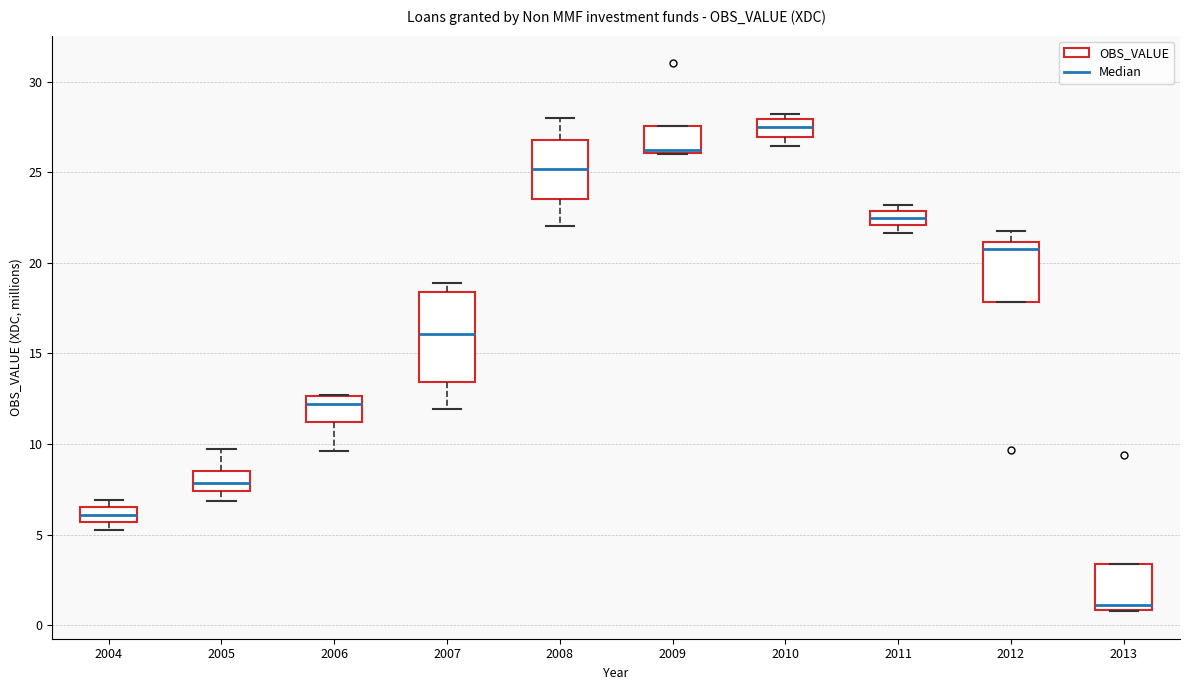

Which box has the highest median line?

2010